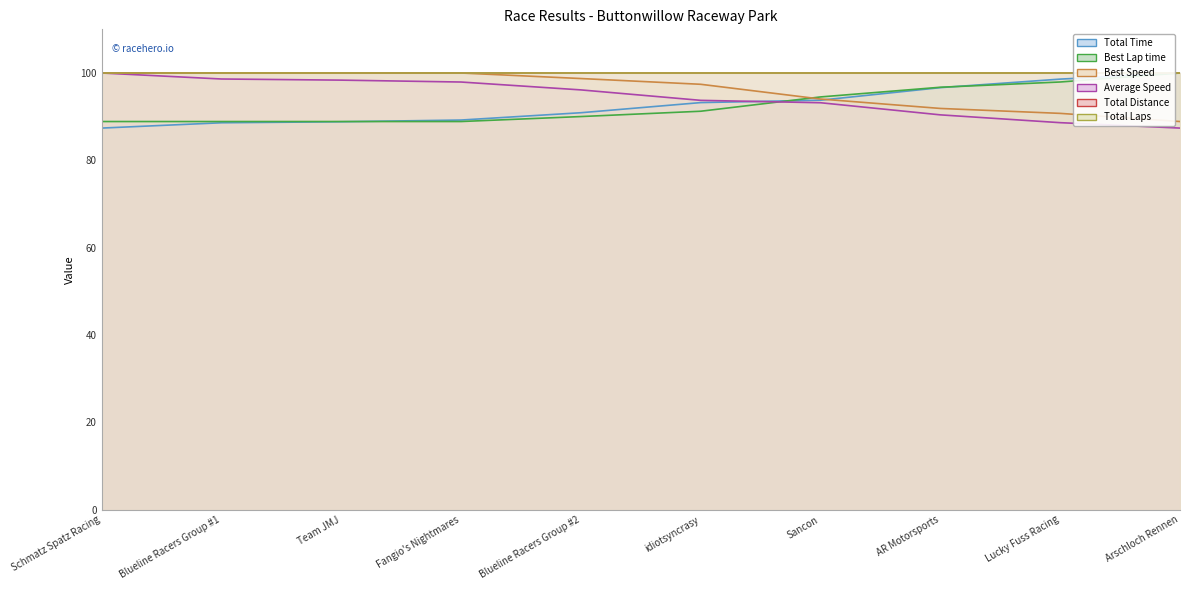

What is the difference between the highest and lowest values at Arschloch Rennen?

12.6